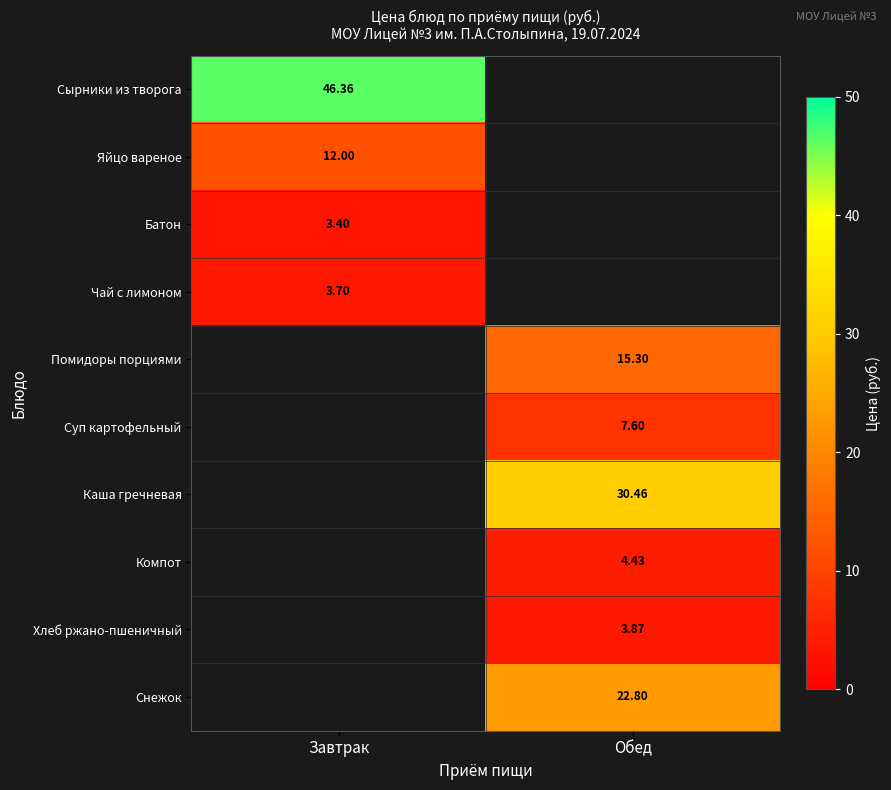

Is the value of Суп картофельный at Обед greater than the value of Хлеб ржано-пшеничный at Обед?

Yes